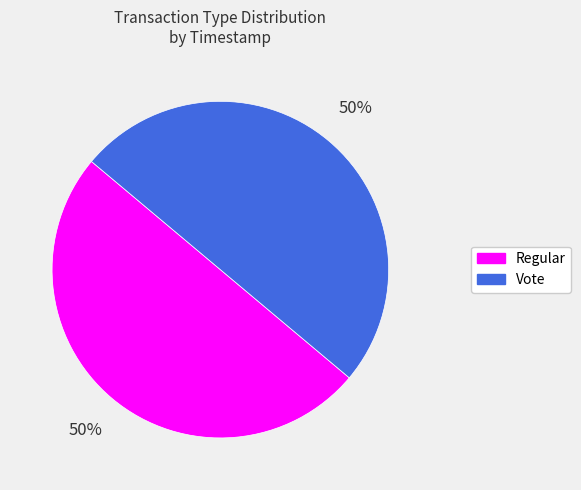

Combined, do Regular and Vote account for over 50%?

Yes